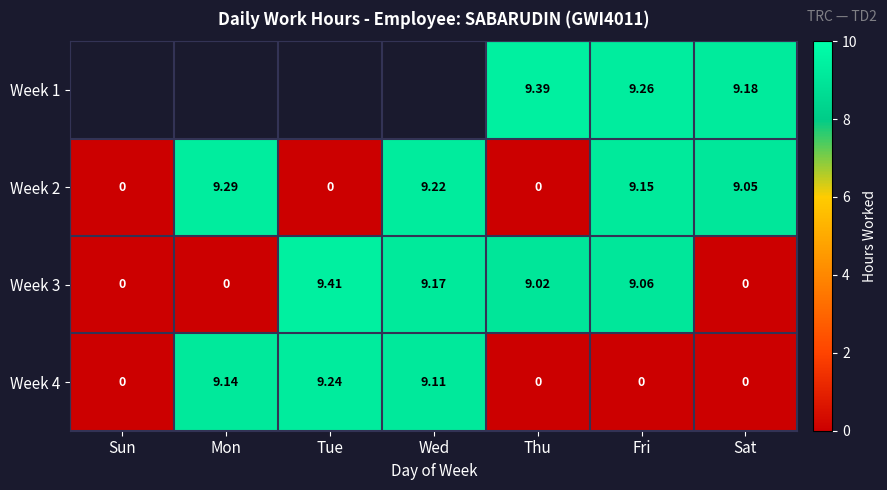

Where does the Week 3 series first go above 9?

Tue